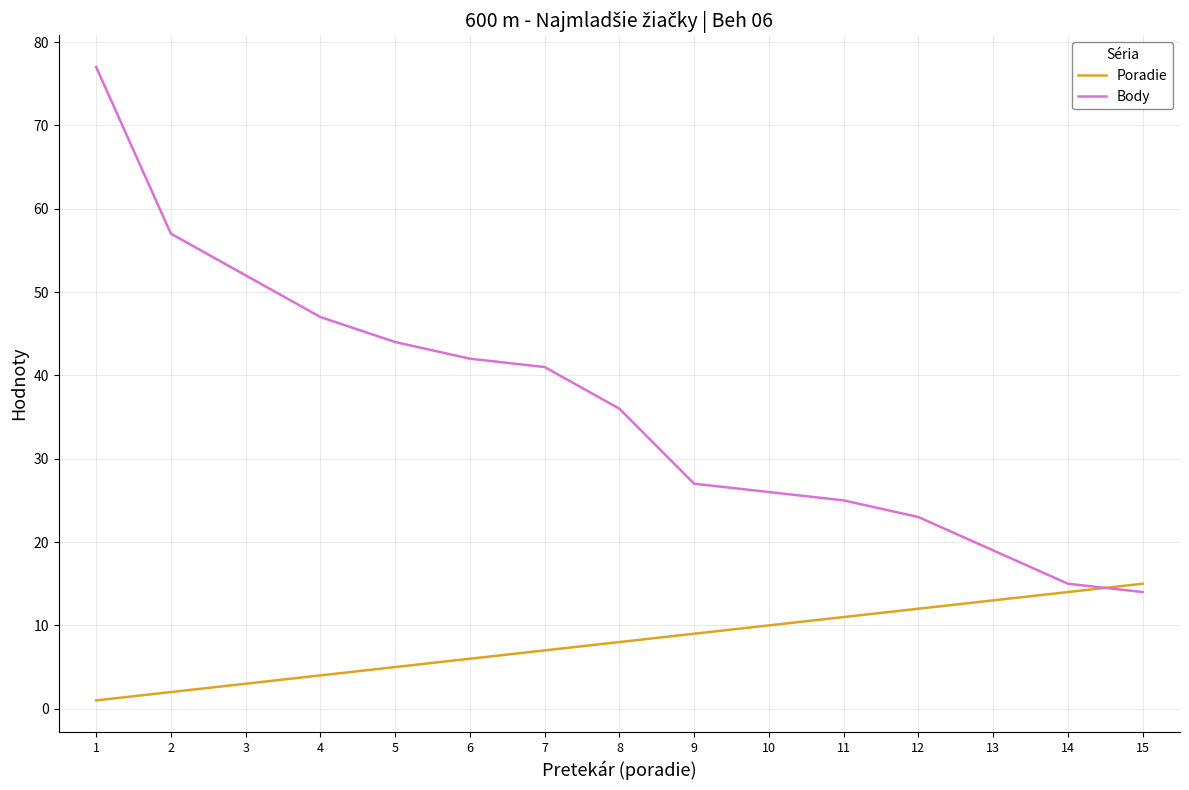

At which label does Body first exceed 36?

1